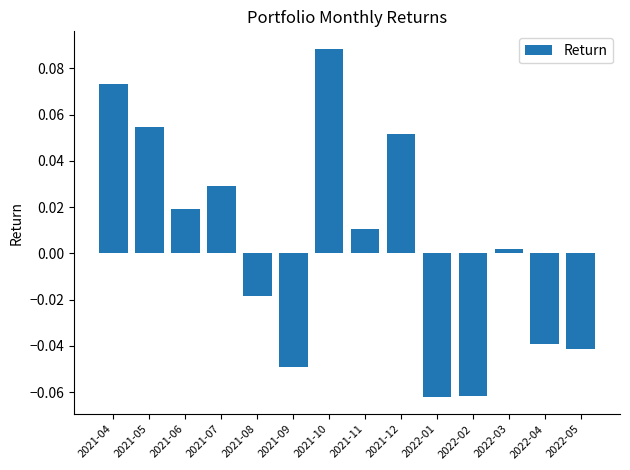

How many series are shown in this chart?

1